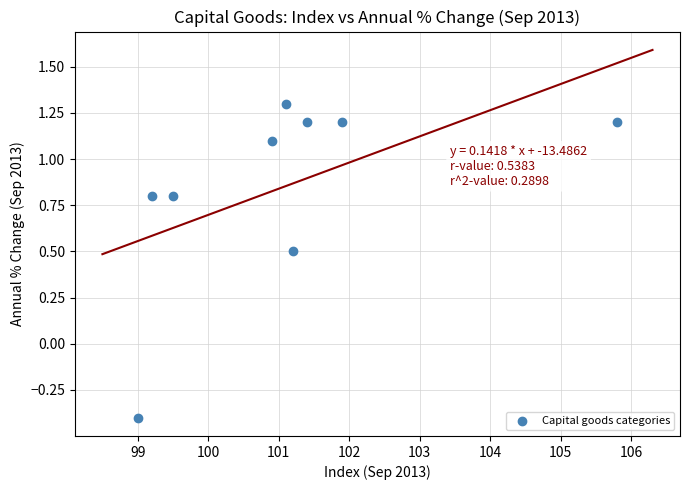

What is the average X value?

101.1